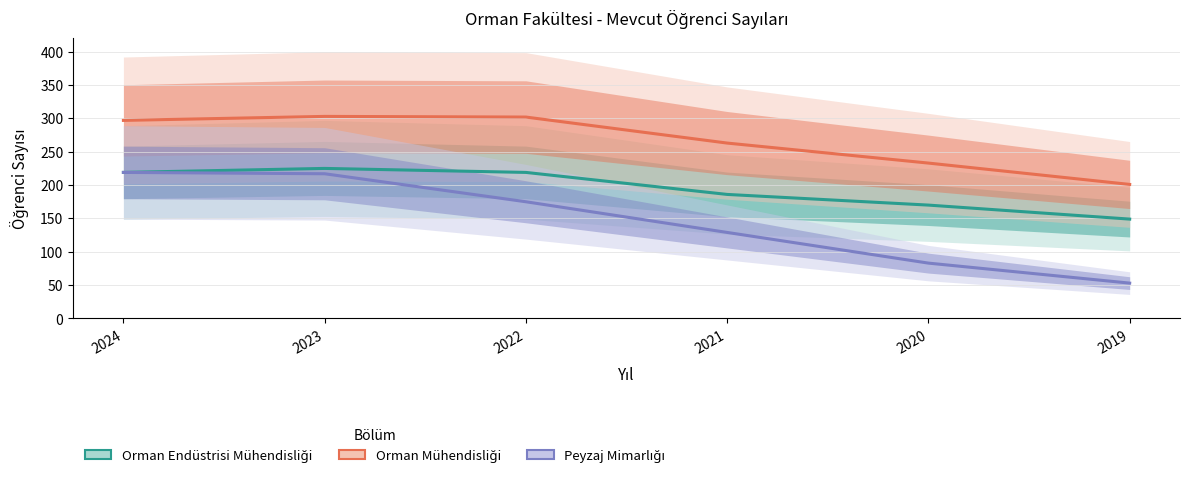

The value of Peyzaj Mimarlığı at 2024 is 370. True or false?

False